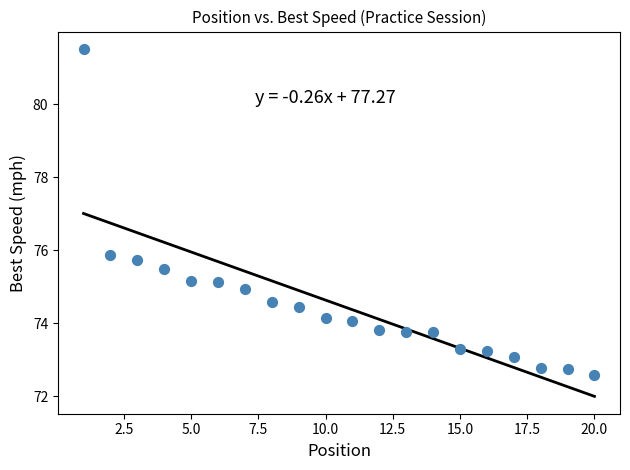

What Y value in the scatter plot is closest to 77?

75.9